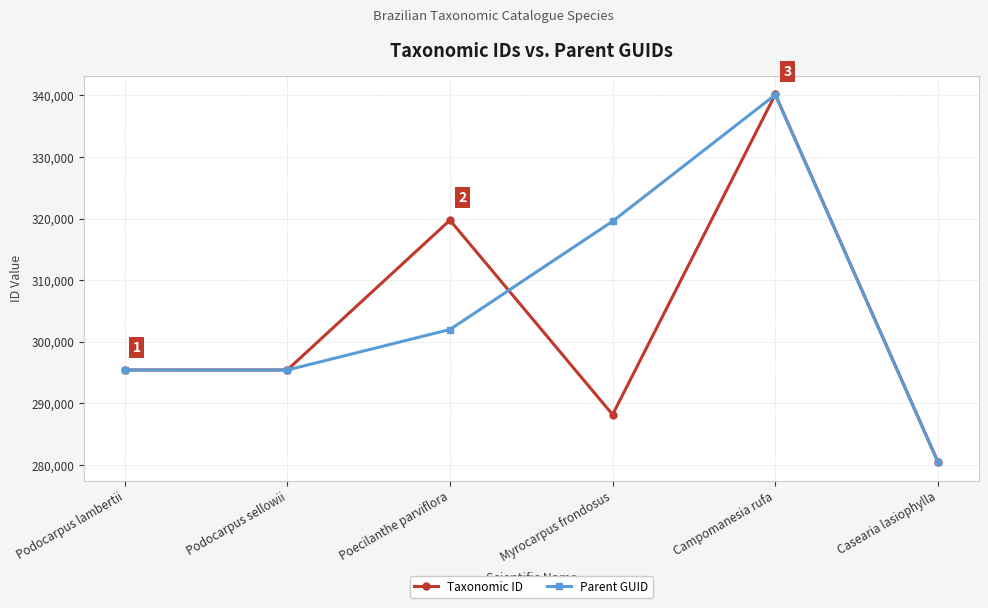

Where is Taxonomic ID nearest to the value 310309?

Poecilanthe parviflora